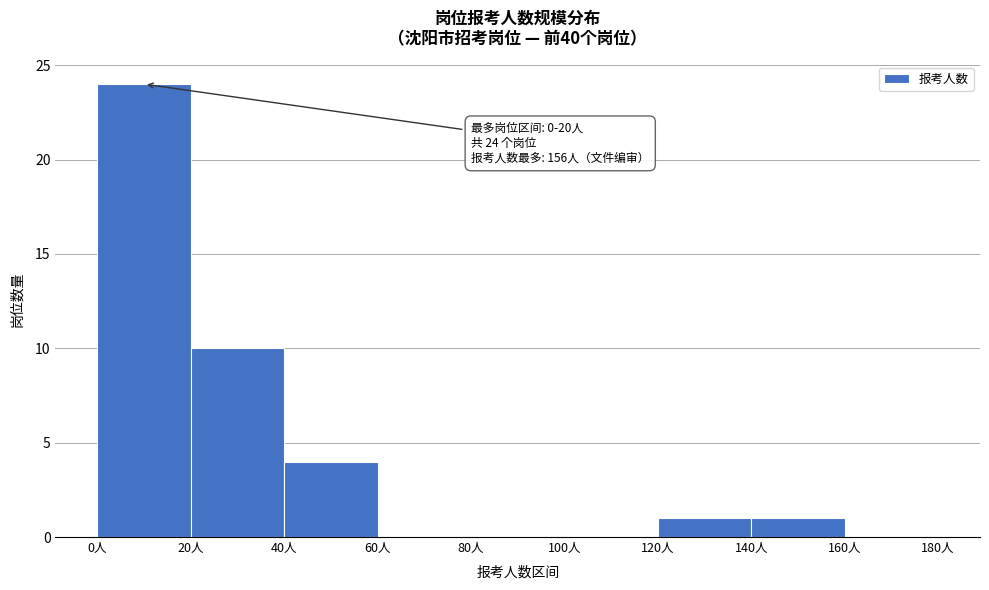

Which range on the x-axis has the tallest bar?

0 to 20